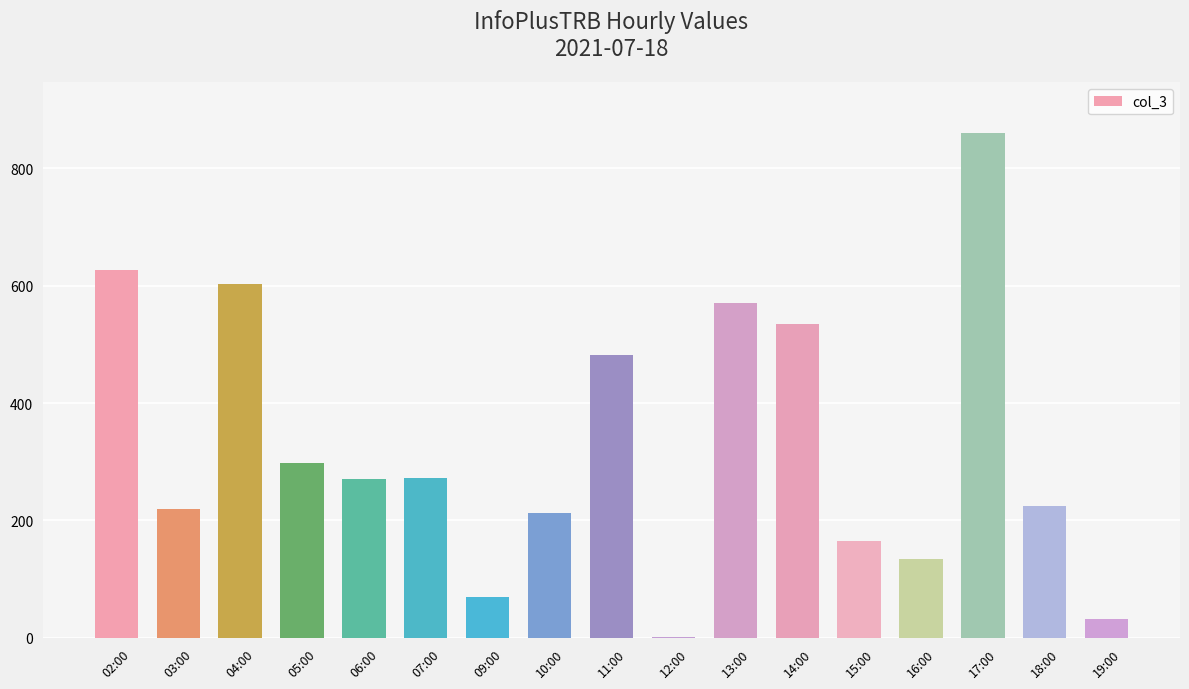

What is the greatest value displayed?

860